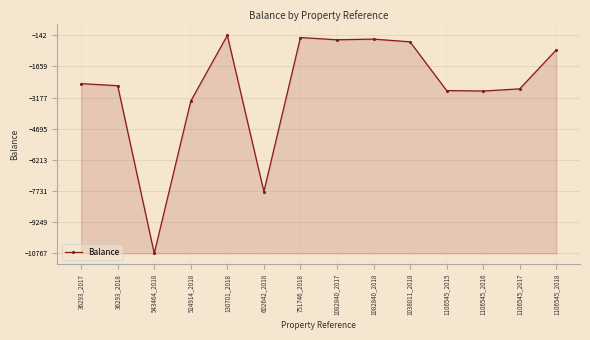

What position from the right is 1106545_2016?

3